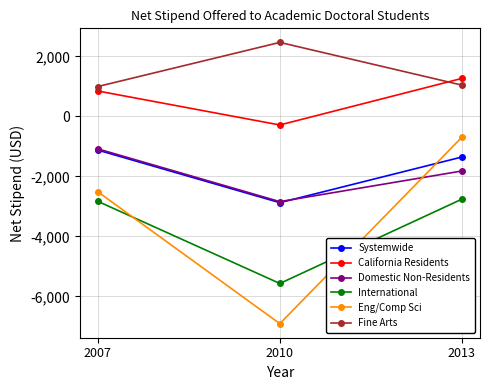

Which label corresponds to the smallest value in the chart?

2010